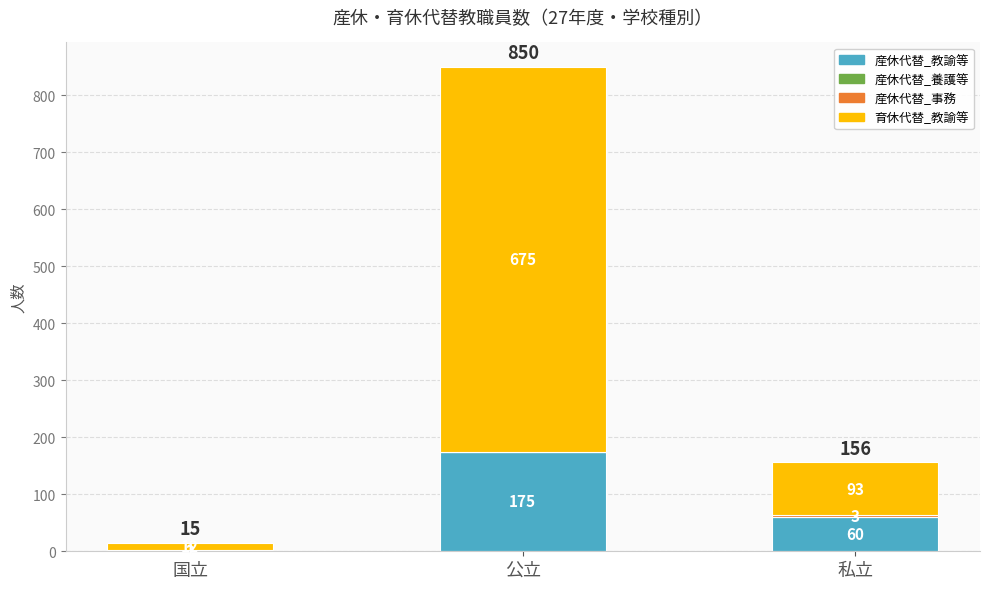

The value of 産休代替_教諭等 at 私立 is 60. True or false?

True